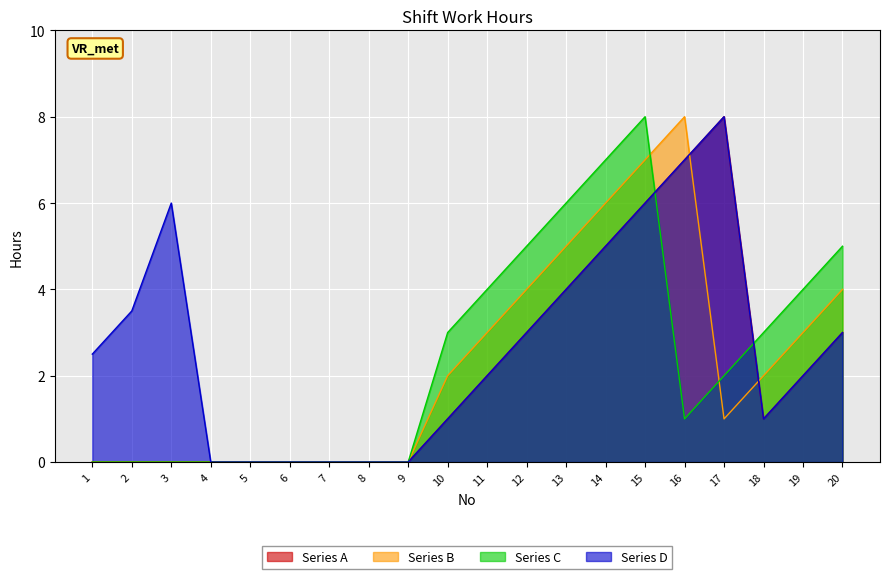

The Series B series shows 2.0 at 10. True or false?

True